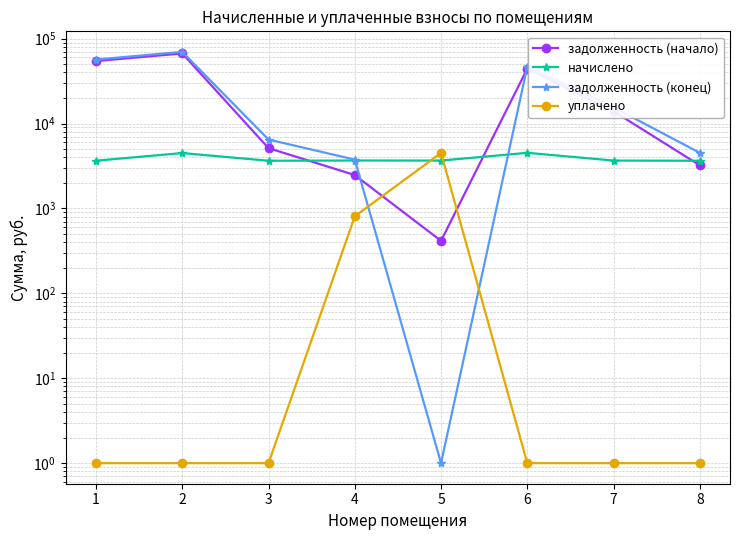

At how many categories does at least one series exceed 47436?

2